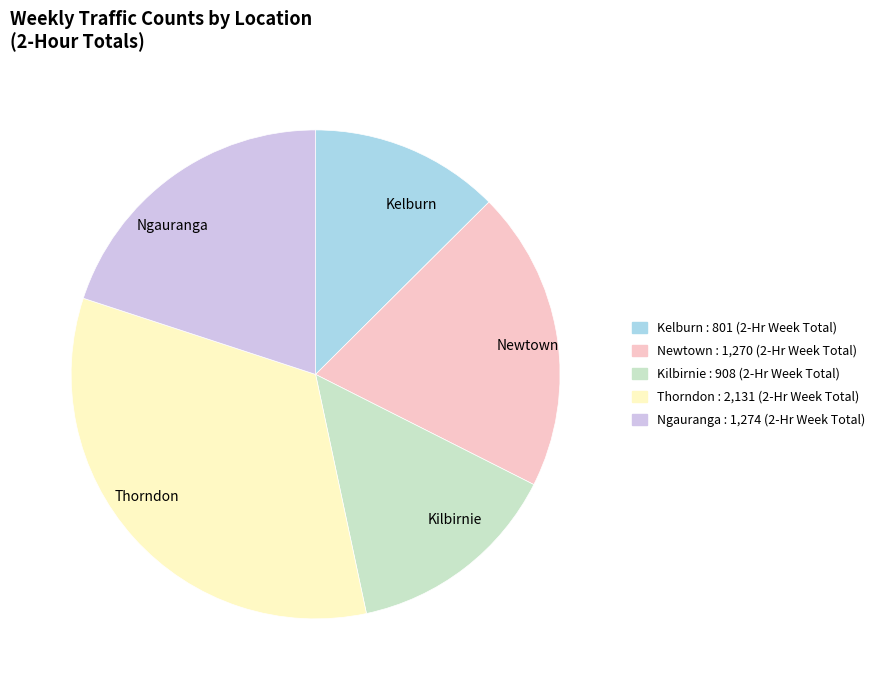

What is the smallest slice in the pie chart?

Kelburn